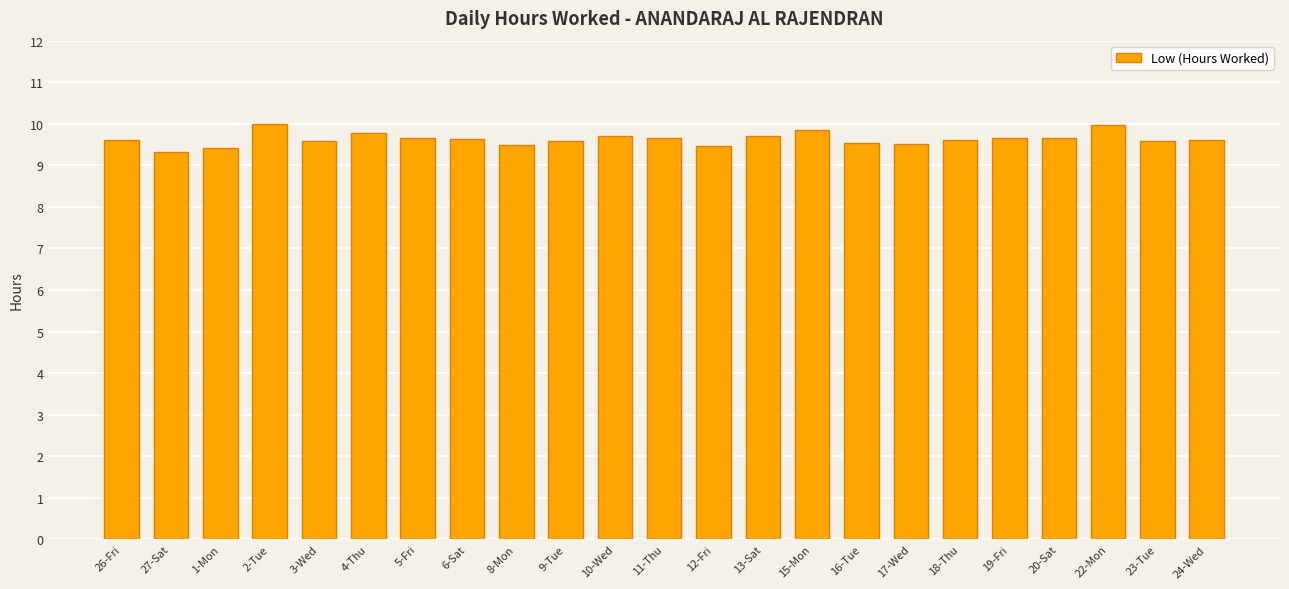

What is the difference between the second highest and minimum values?

0.7